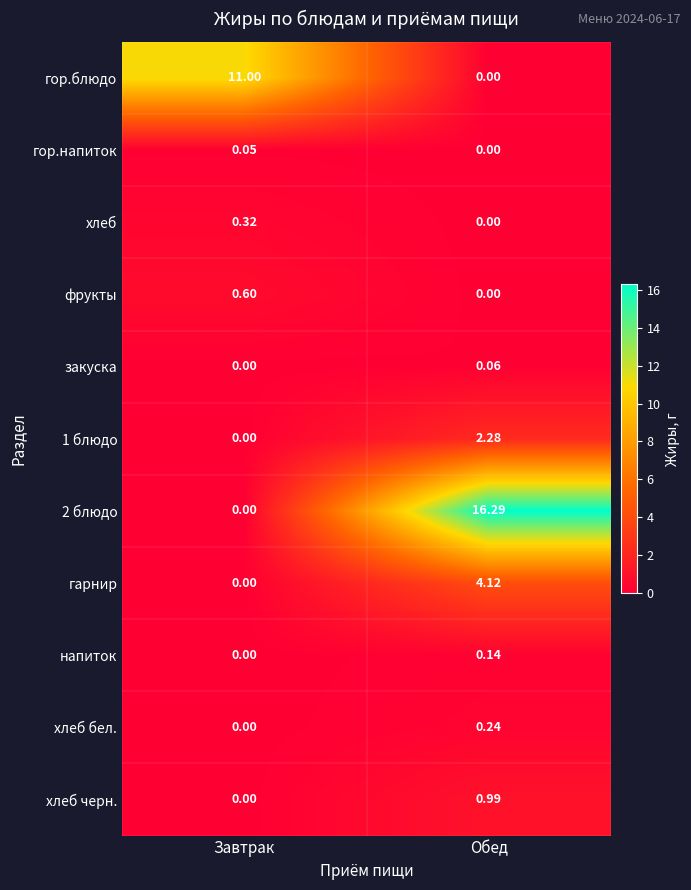

Which category has the highest value in the 1 блюдо series?

Обед